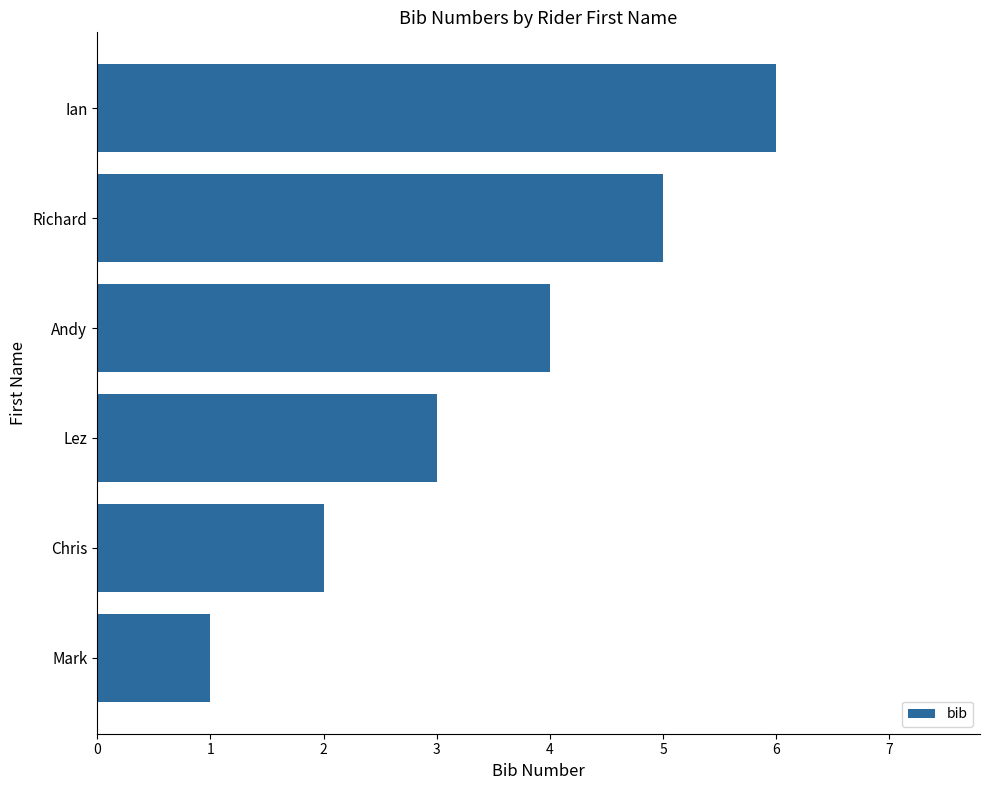

True or false: the data shows 4 at Lez.

False